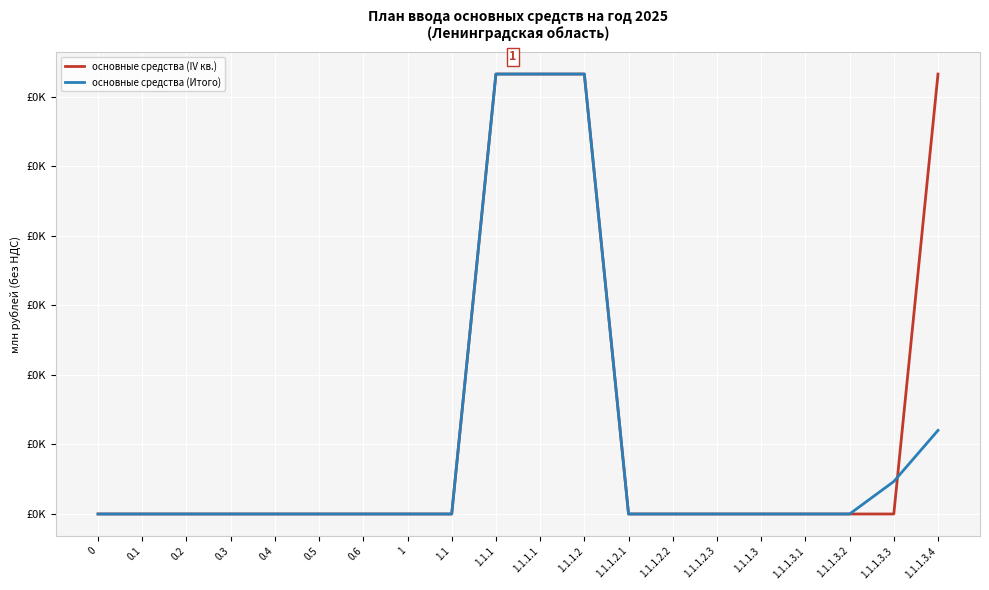

What are all the series names shown in the legend?

основные средства (IV кв.), основные средства (Итого)